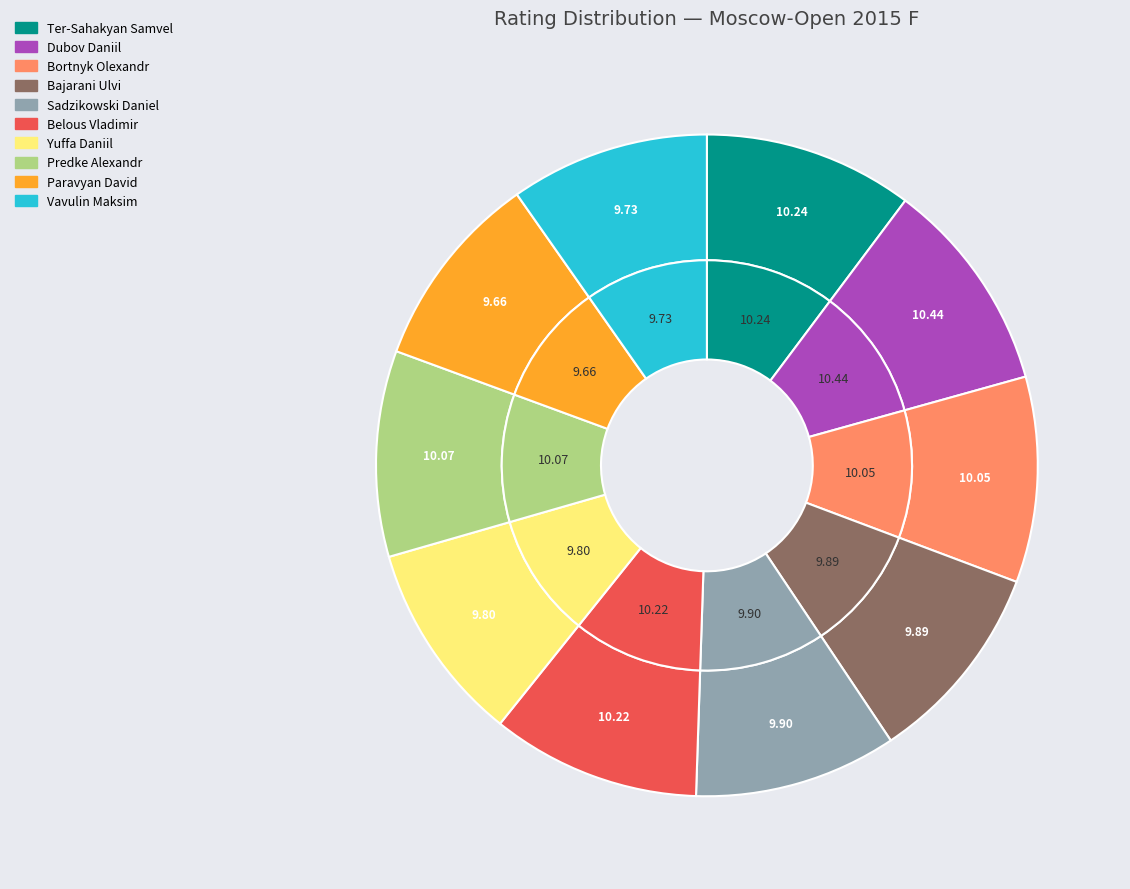

Combined, what portion of the pie is Ter-Sahakyan Samvel and Yuffa Daniil?

20.0%